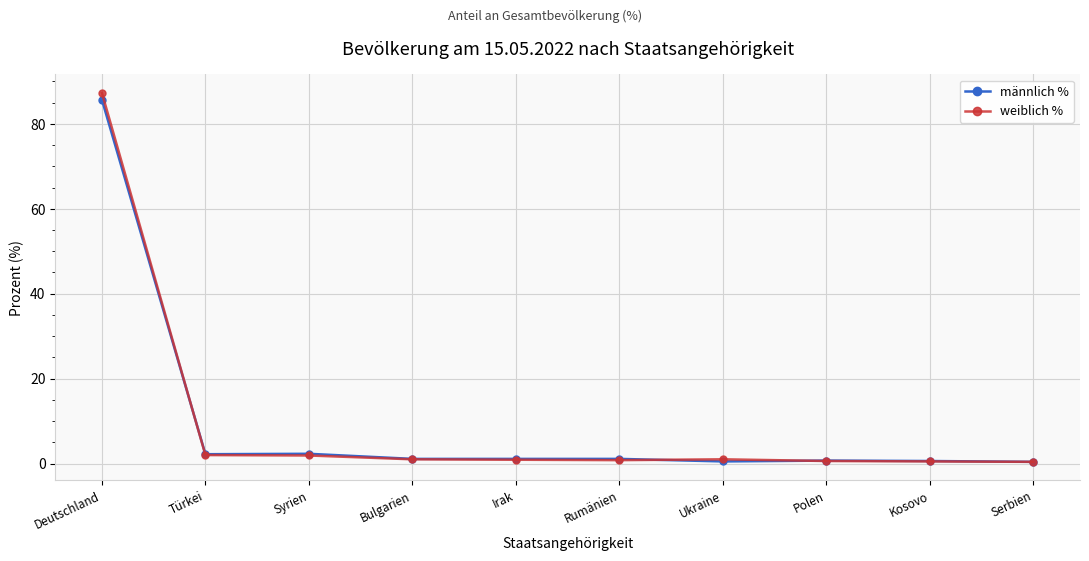

List the series in order of their peak value, highest first.

weiblich %, männlich %